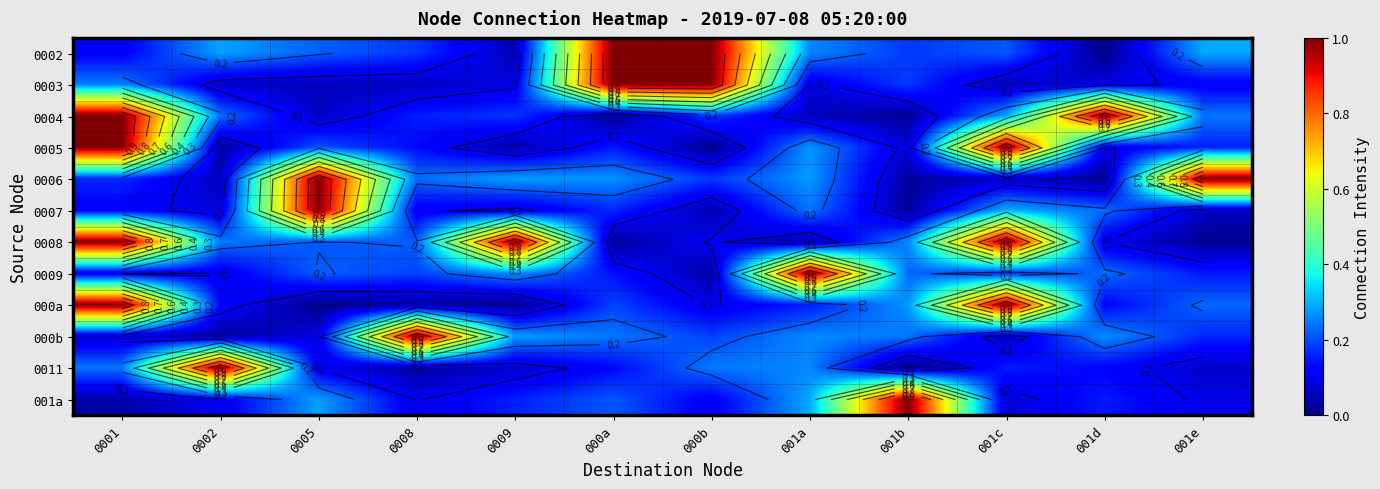

What is the sum of the 0011 values at 001d and 001c?

0.3